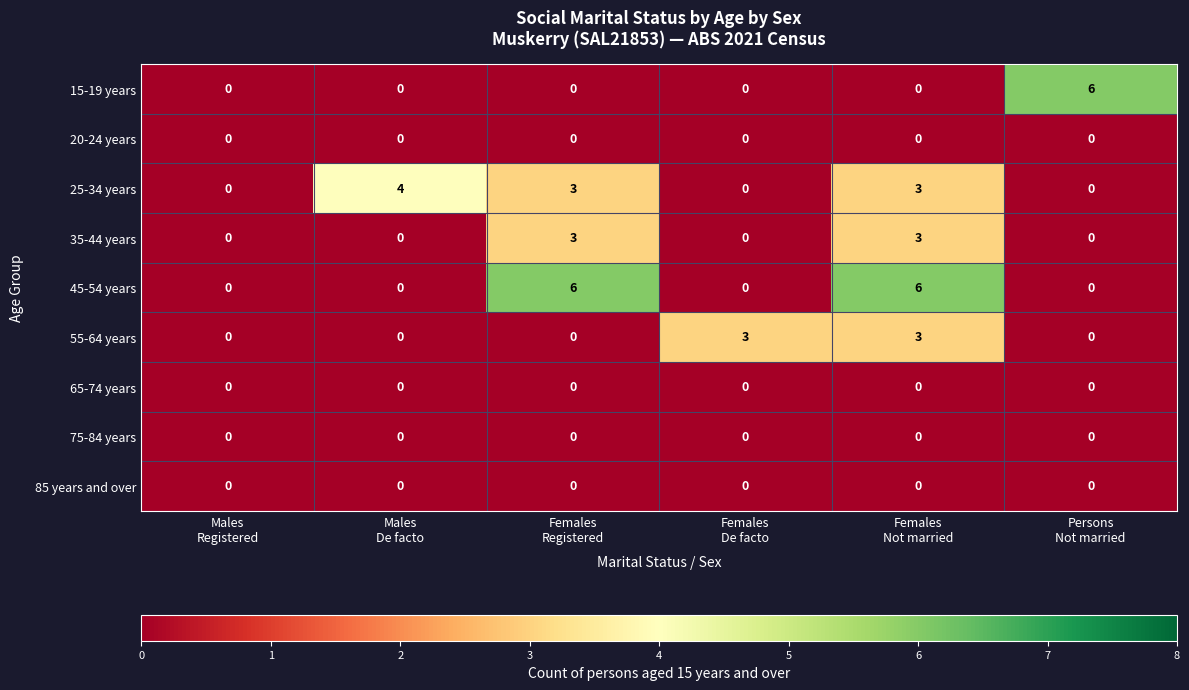

What is the sum of all 45-54 years values?

12